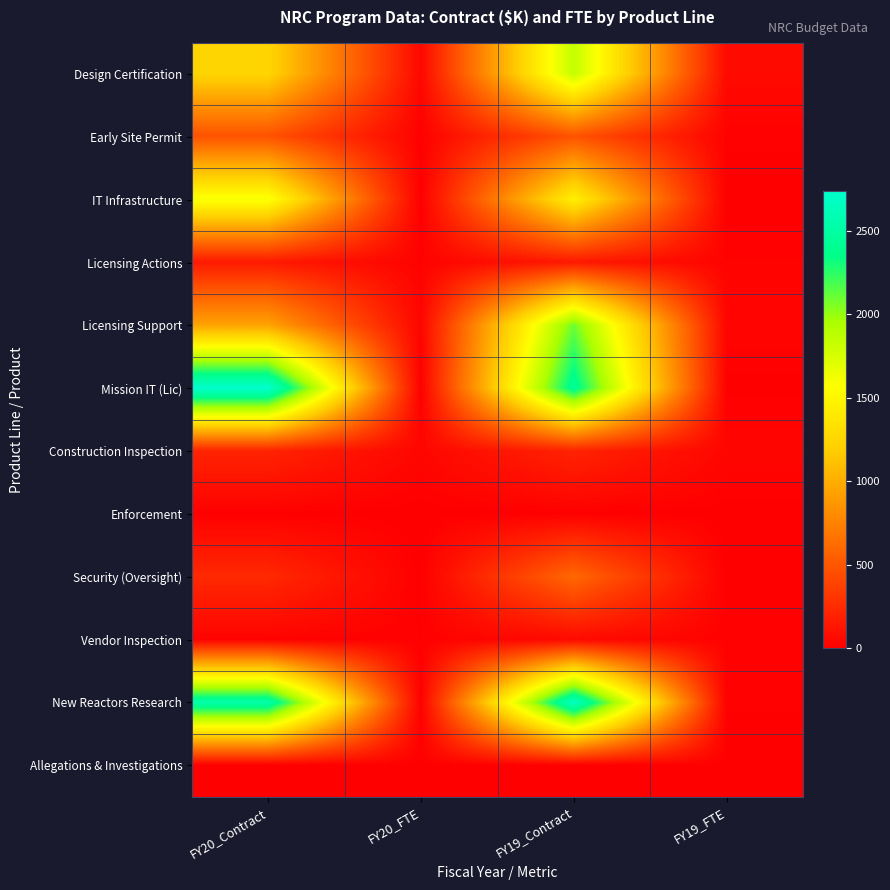

Which label corresponds to the largest value in the chart?

FY20_Contract